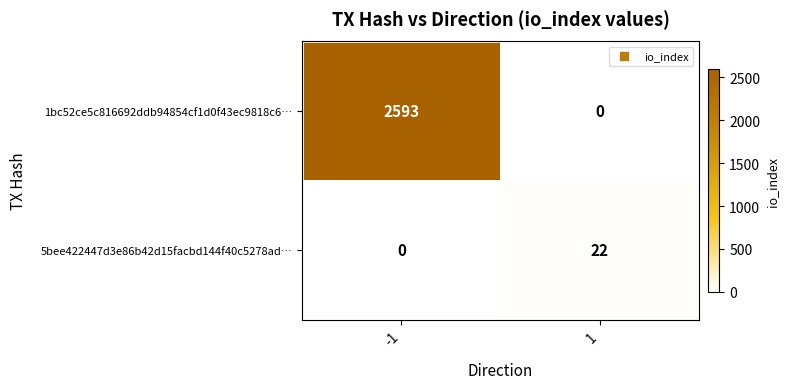

The 5bee422447d3e86b42d15facbd144f40c5278ad… series shows 22 at 1. True or false?

True